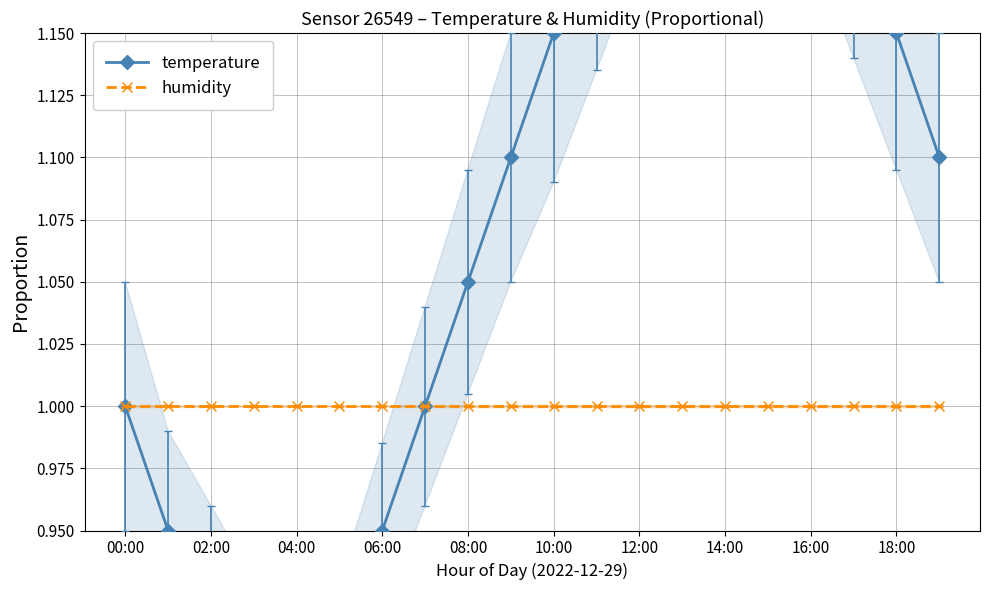

How many data points does each series have?

20